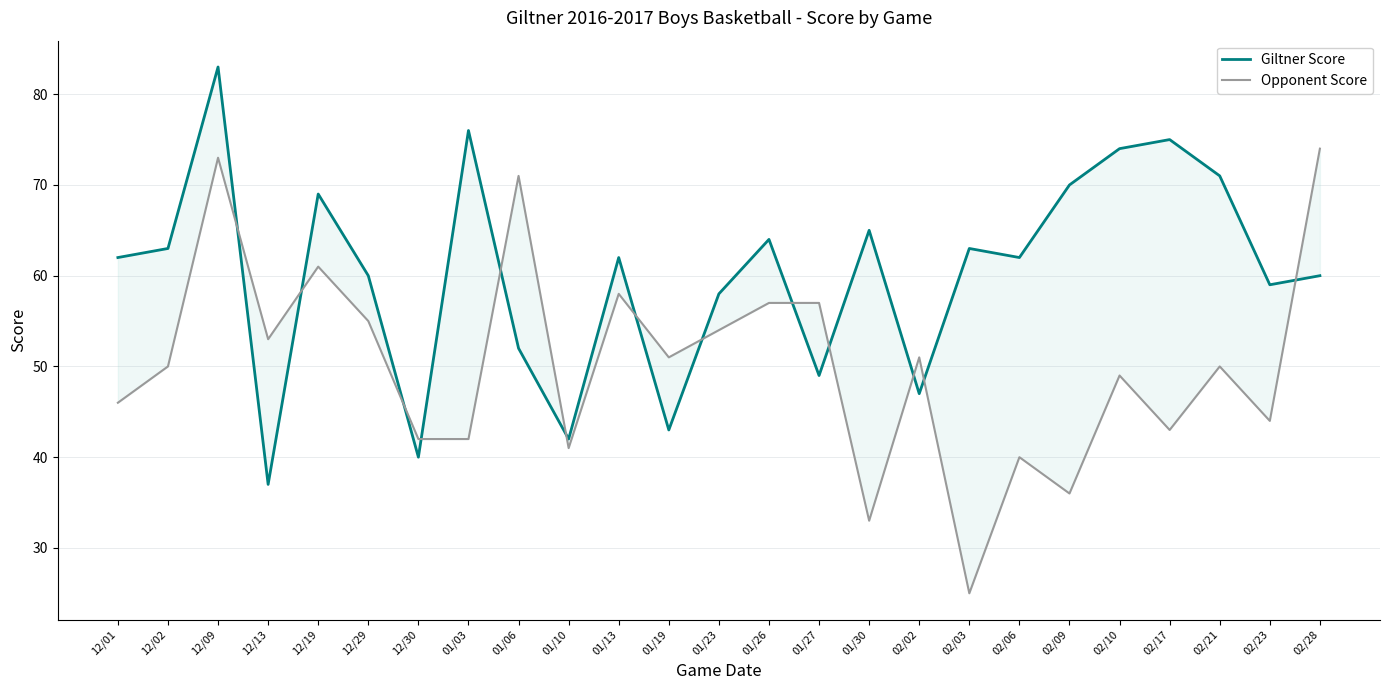

True or false: Giltner Score has more than 2 interior local peaks.

True